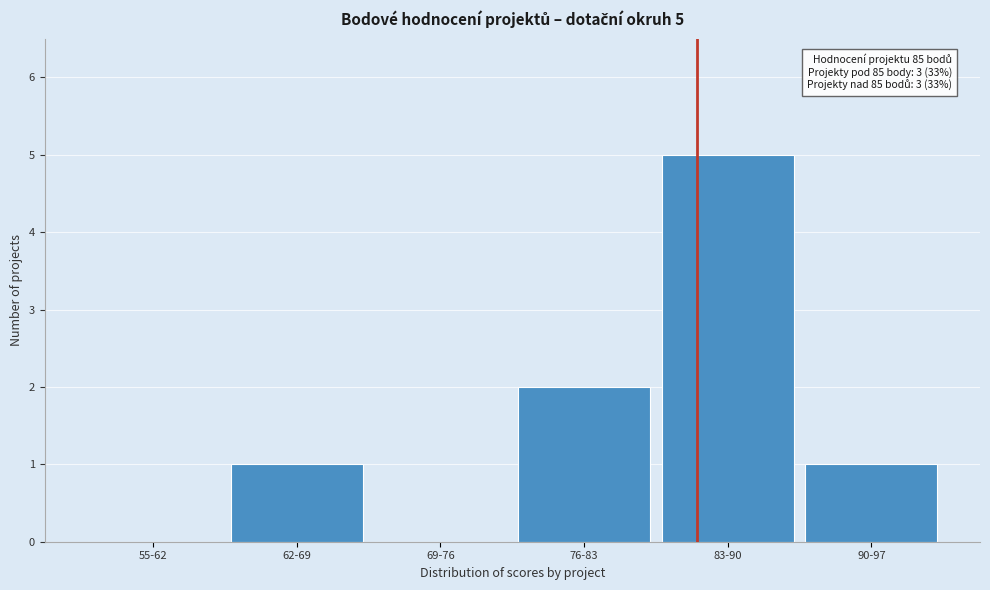

Reading left to right, what are all the values shown in this chart?

55-62=0	62-69=1	69-76=0	76-83=2	83-90=5	90-97=1